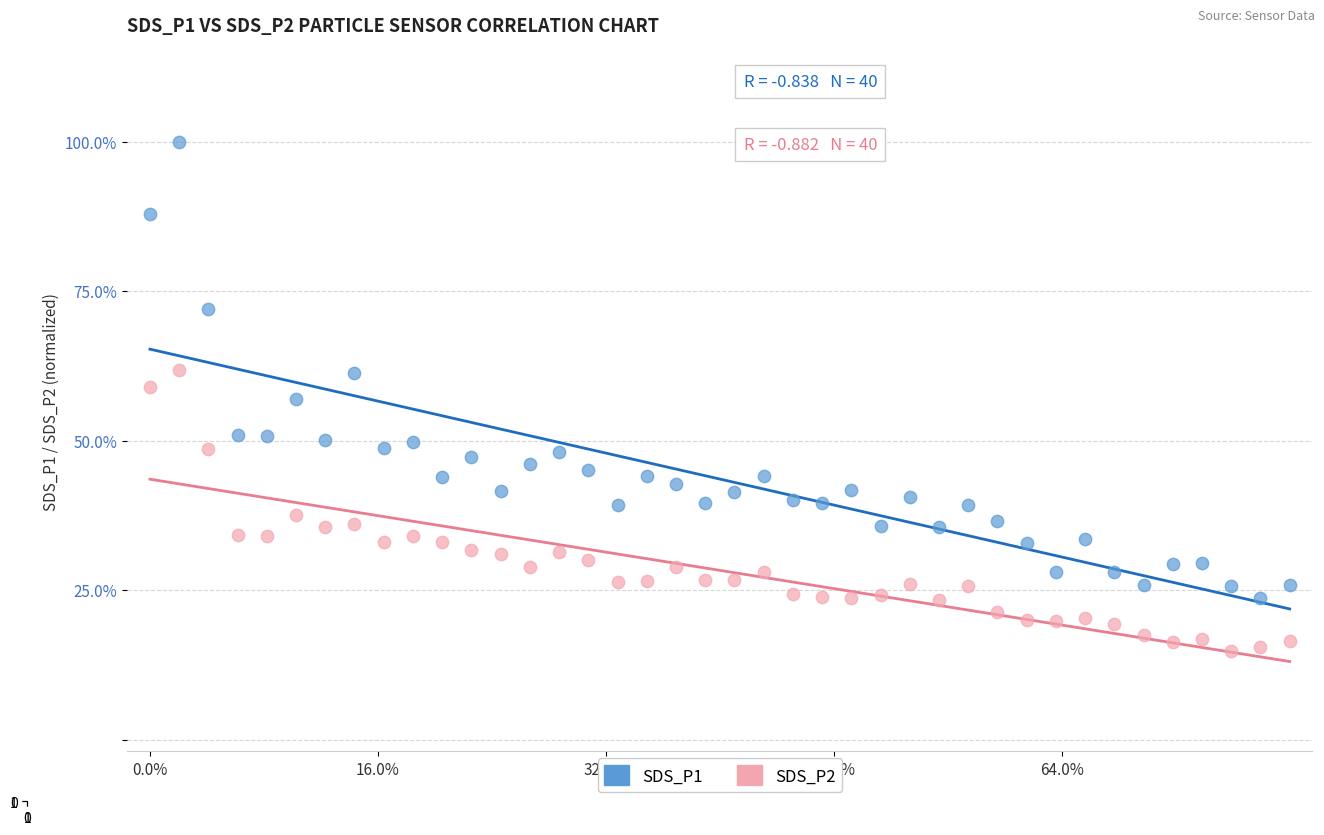

Which series contains the lowest Y value?

SDS_P2